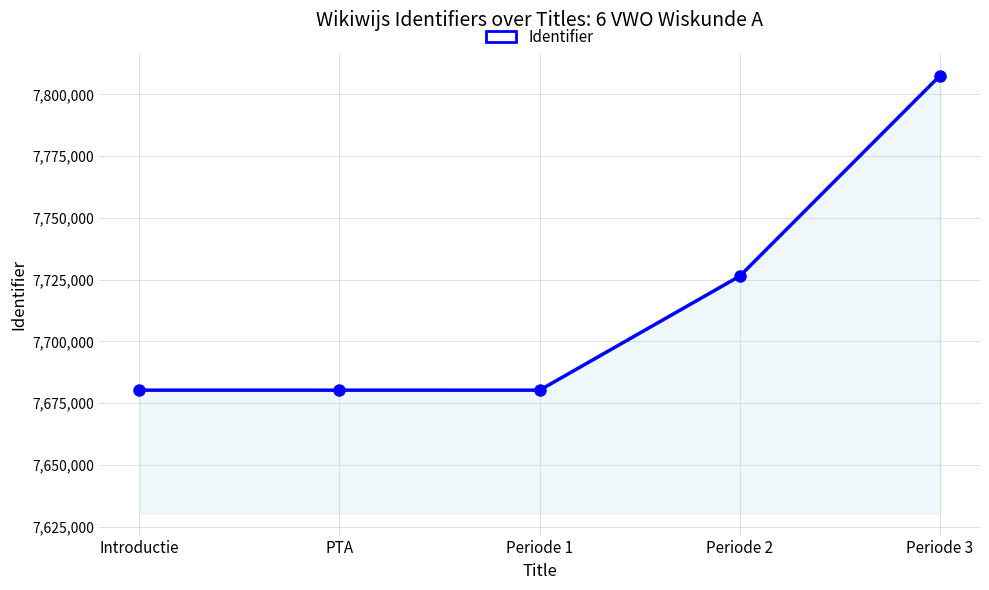

What is the sum of the values at Periode 1 and Periode 3?

15487854